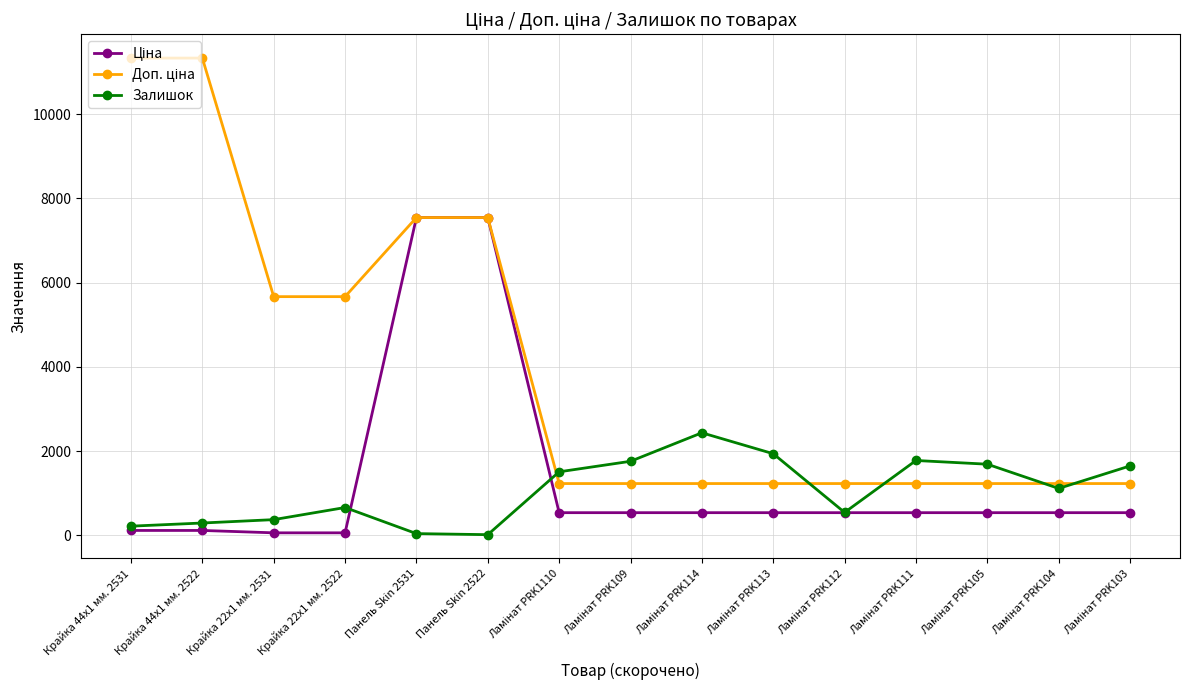

The value of Залишок at Крайка 44x1 мм. 2522 is 290.0. True or false?

True